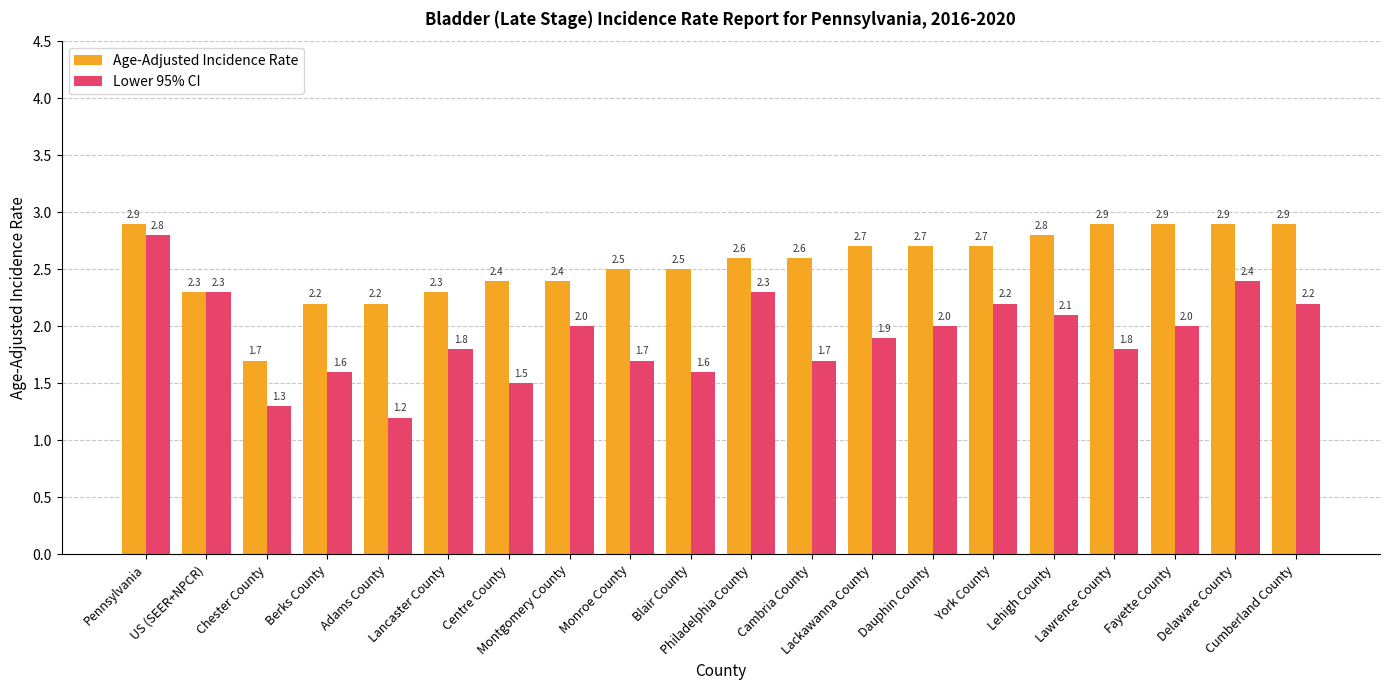

The Age-Adjusted Incidence Rate series shows 3.4 at Adams County. True or false?

False